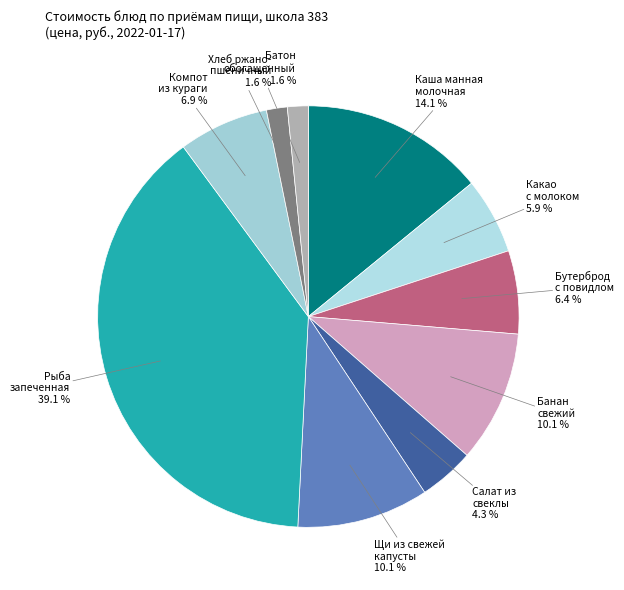

Is there a majority slice in this chart?

No